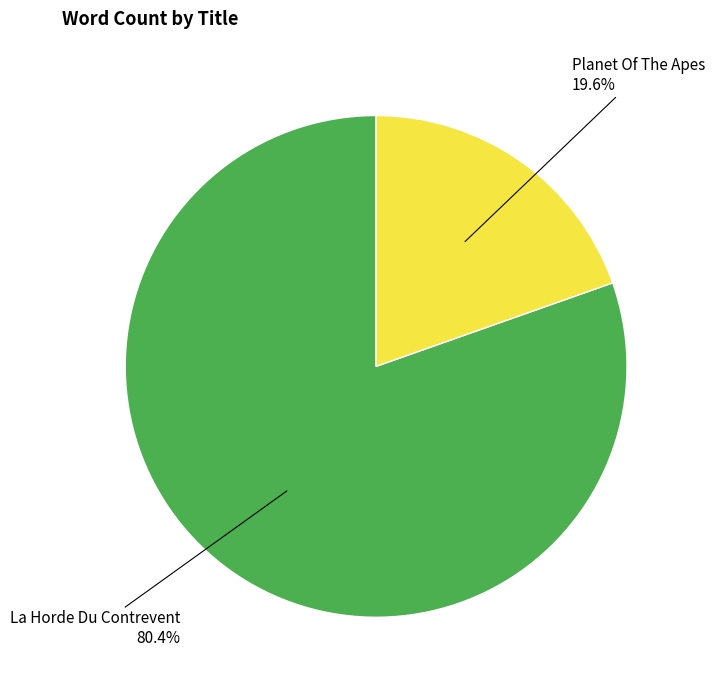

True or false: La Horde Du Contrevent accounts for 67% of the total.

False